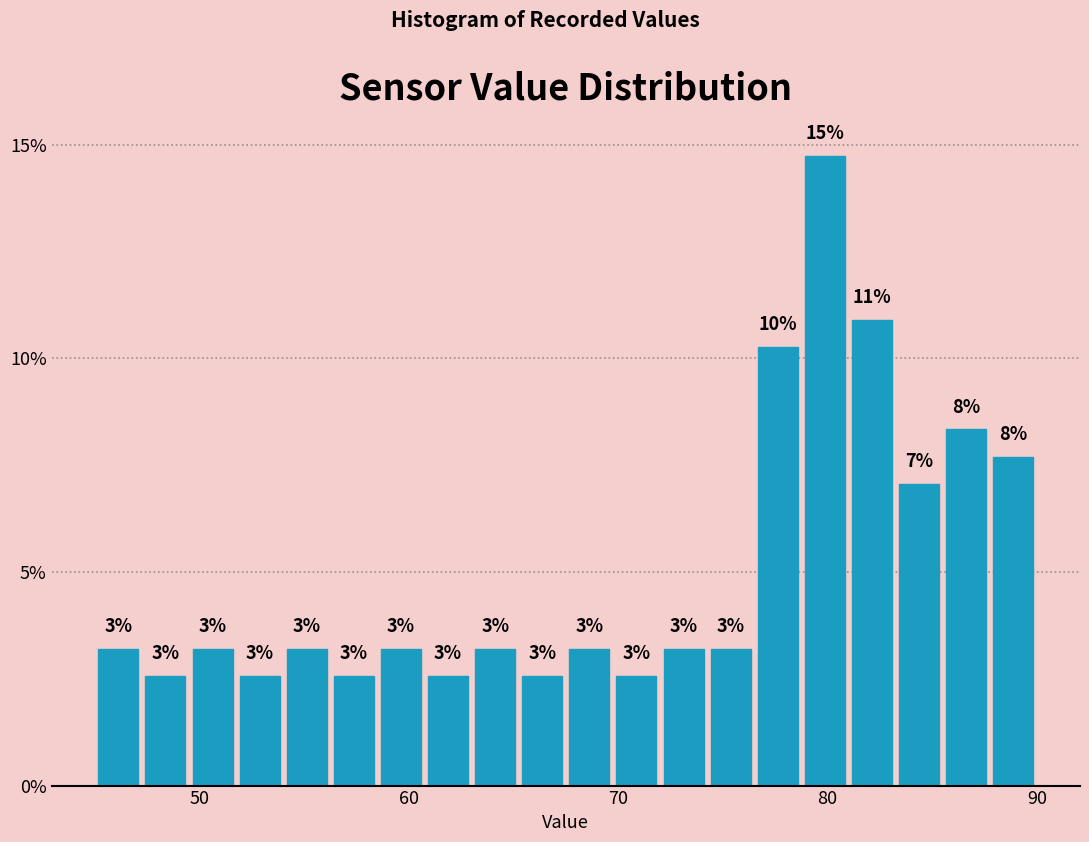

Read against the x-axis, roughly where is the centre of the tallest bar?

80